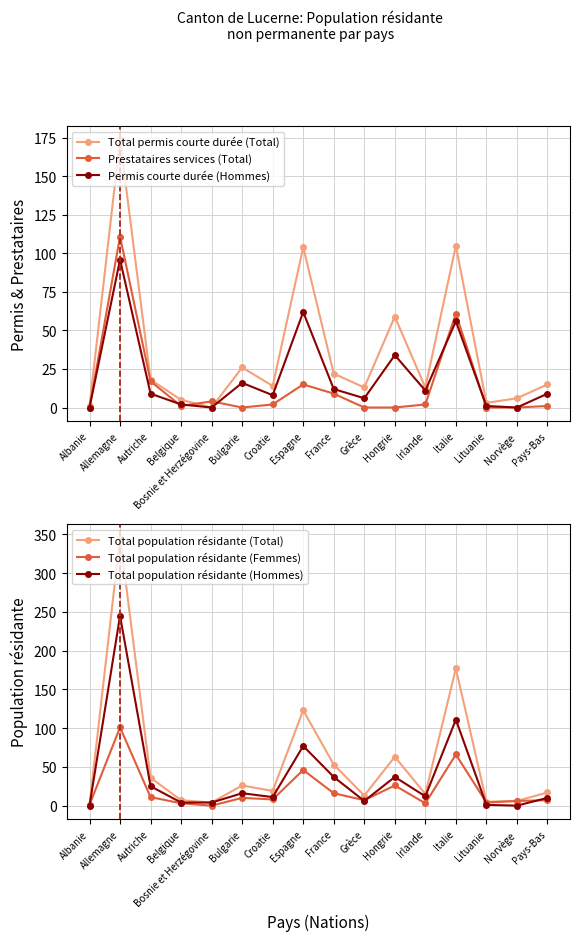

What is the label of the 6th point from the right?

Hongrie